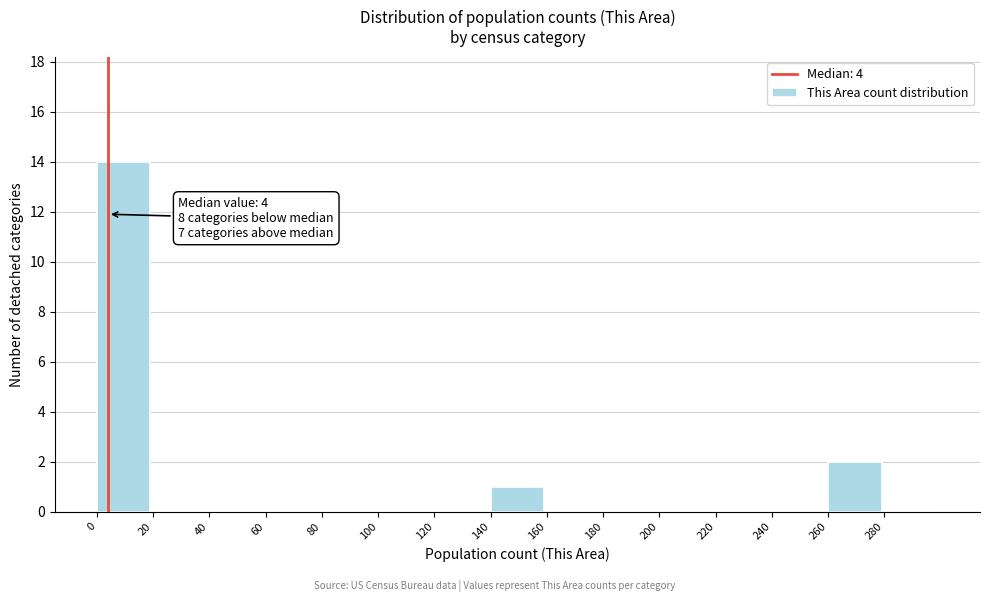

Over which range of the x-axis is the bar tallest?

0 to 20